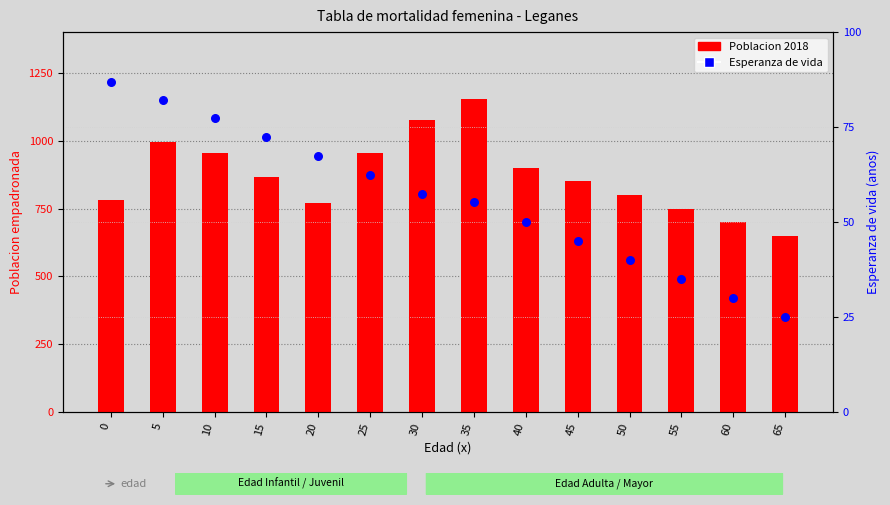

Which series reaches the minimum Y coordinate?

Esperanza de vida